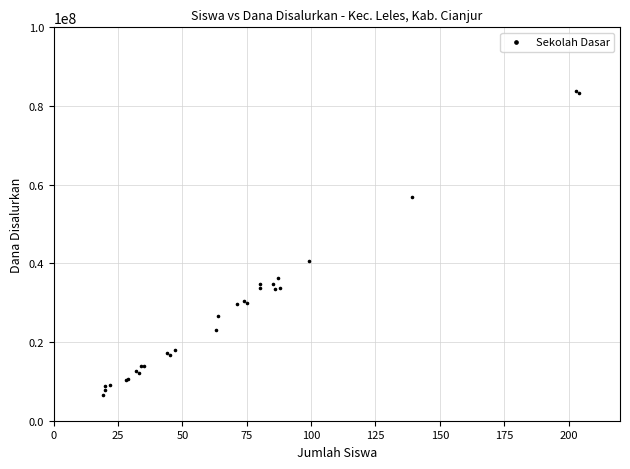

What Y value in the scatter plot is closest to 45112500?

40500000